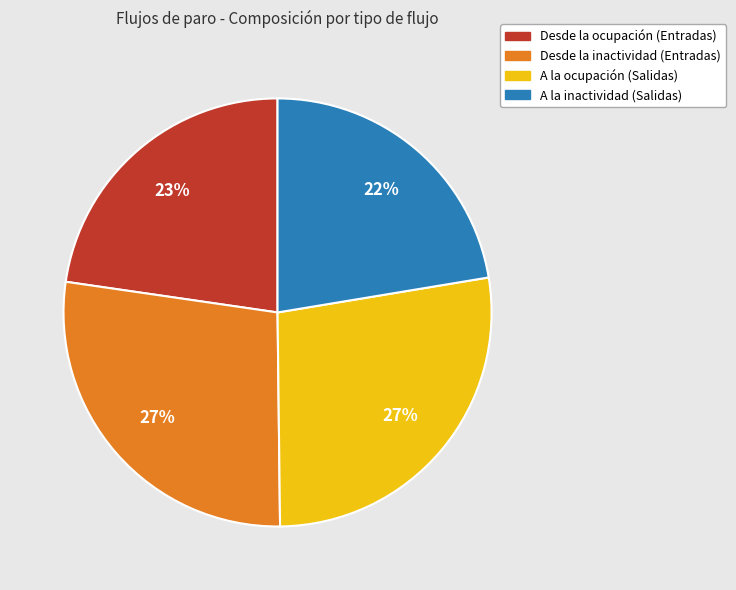

To the nearest percent, what is the difference between the largest and smallest slice percentages?

5%